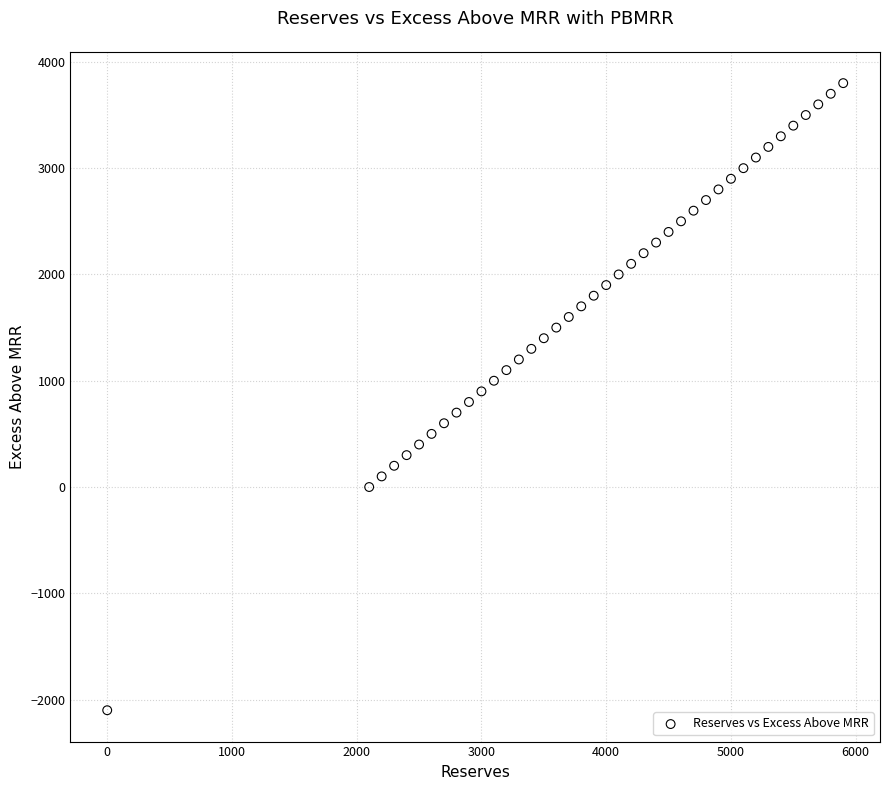

What is the range of X values (max minus min)?

5900